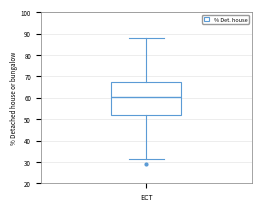

Transcribe this box plot: give where the median line is, the range the box spans, and where the two whiskers end, as read against the y-axis. The values are not printed on the chart, so give them approximately, as read against the axis.

median 60, box 52 to 67, whiskers 31 to 88